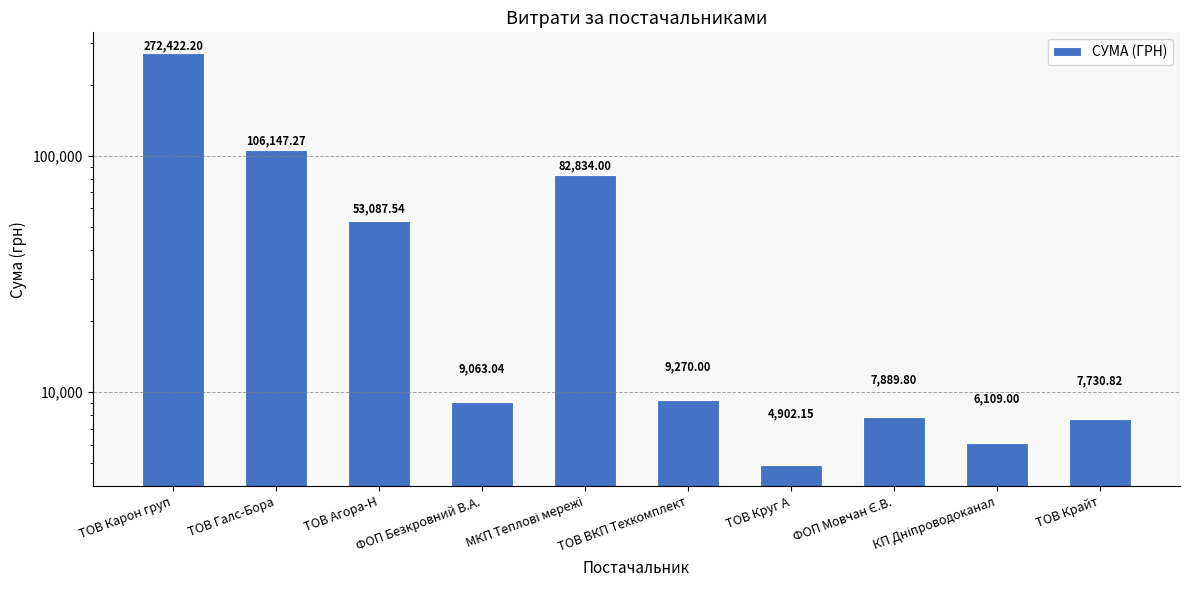

Reading left to right, extract all data points from this chart.

272422.2	106147.3	53087.5	9063.0	82834.0	9270.0	4902.1	7889.8	6109.0	7730.8